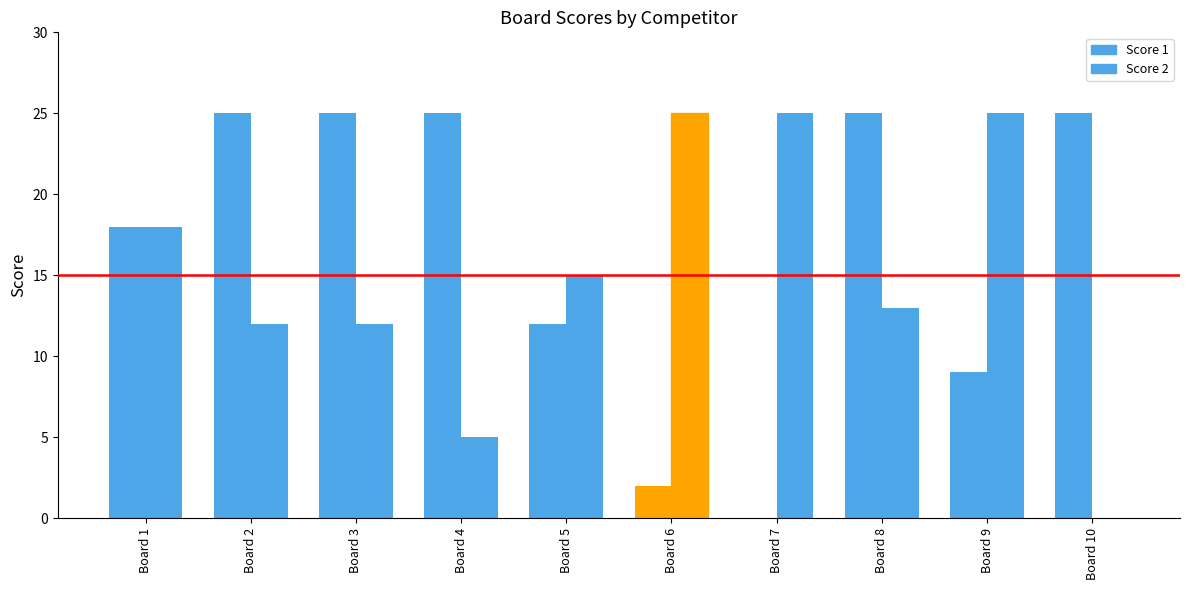

Reading right to left, what are all the values shown in this chart?

Score 1: Board 10=25	Board 9=9	Board 8=25	Board 7=0	Board 6=2	Board 5=12	Board 4=25	Board 3=25	Board 2=25	Board 1=18
Score 2: Board 10=0	Board 9=25	Board 8=13	Board 7=25	Board 6=25	Board 5=15	Board 4=5	Board 3=12	Board 2=12	Board 1=18